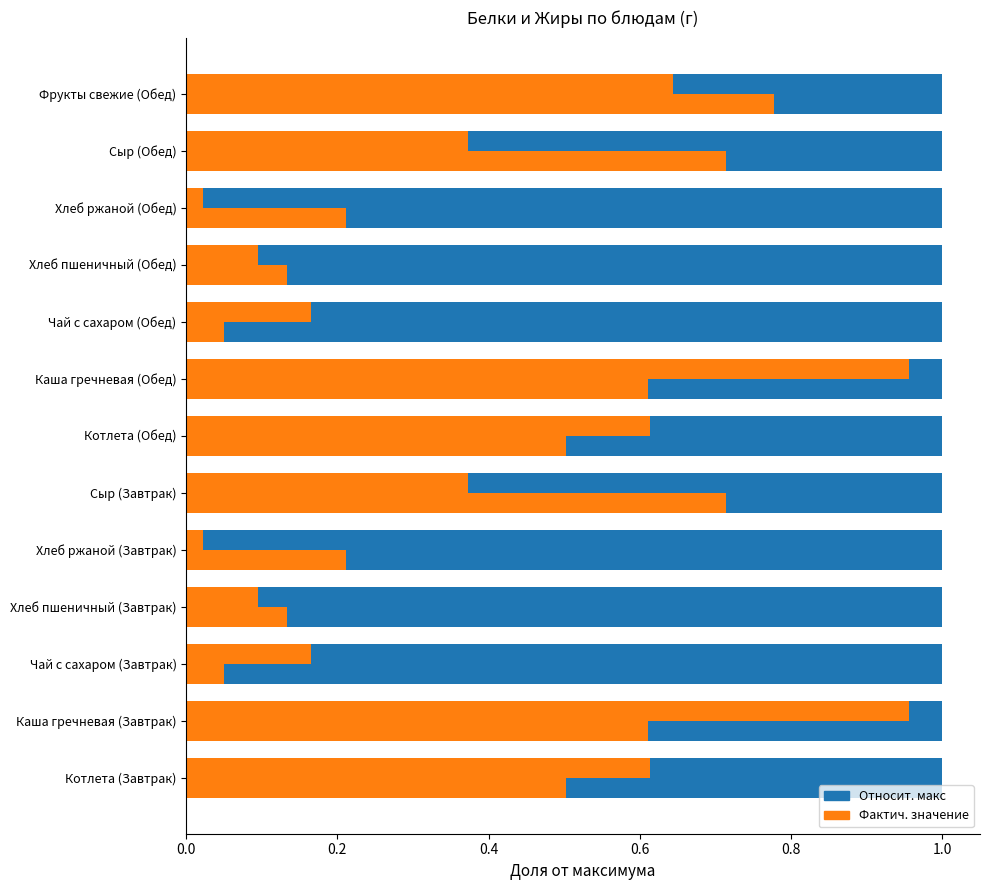

The value of Белки (доля) at Каша гречневая (Завтрак) is 1.5. True or false?

False